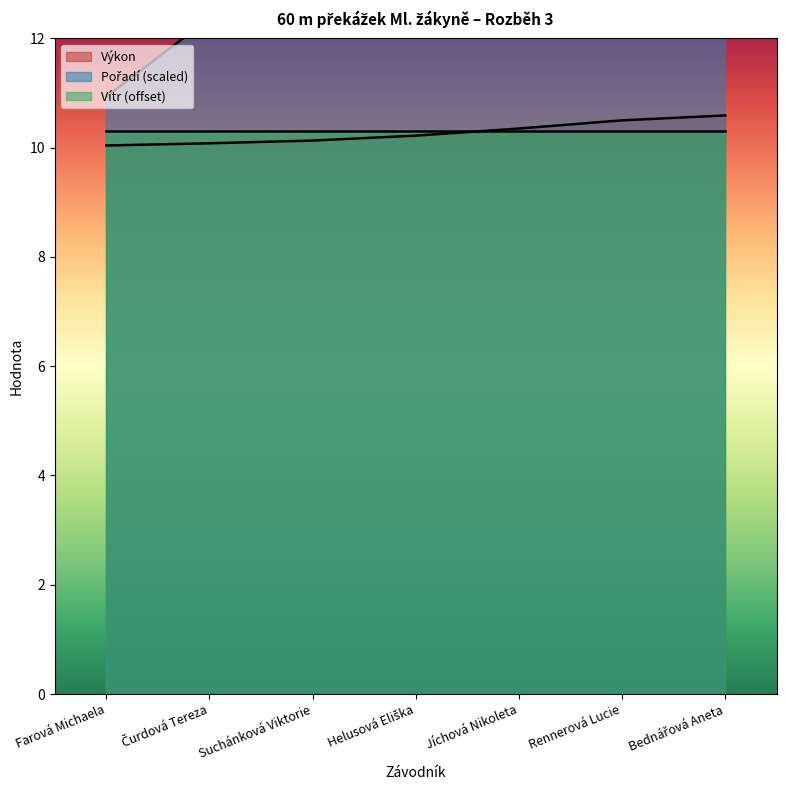

Reading right to left, transcribe all the data shown in this chart.

Pořadí: 19.5	18.1	16.7	15.2	13.8	12.4	10.9
Výkon: 10.6	10.5	10.3	10.2	10.1	10.1	10.0